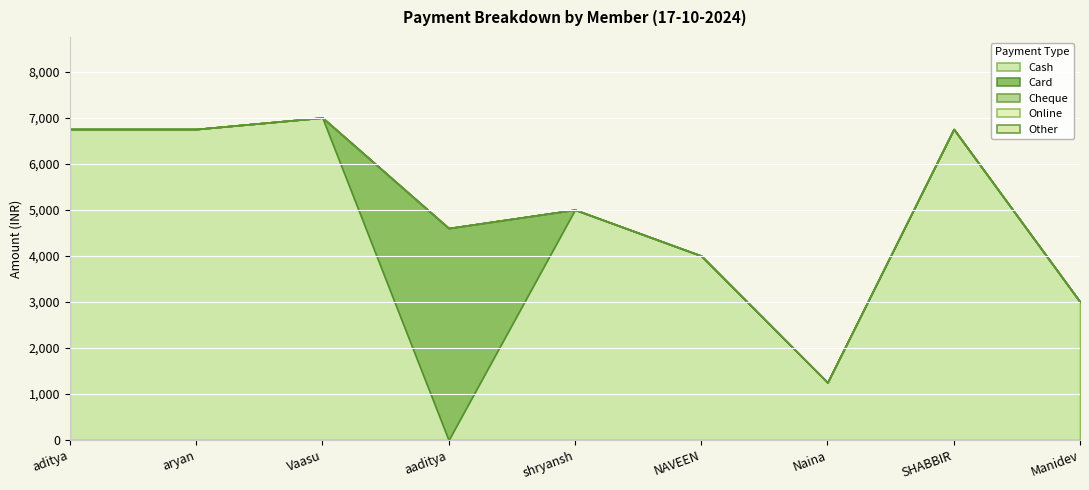

Reading left to right, transcribe all the data shown in this chart.

Cash: aditya tiwari=6750	aryan rajput=6750	Vaasu Sharma=7000	aaditya singh=0	shryansh Sukhtede=5000	NAVEEN VERMA=4000	Naina Hora=1250	SHABBIR .=6750	Manidev Nathani=3000
Card: aditya tiwari=0	aryan rajput=0	Vaasu Sharma=0	aaditya singh=4600	shryansh Sukhtede=0	NAVEEN VERMA=0	Naina Hora=0	SHABBIR .=0	Manidev Nathani=0
Cheque: aditya tiwari=0	aryan rajput=0	Vaasu Sharma=0	aaditya singh=0	shryansh Sukhtede=0	NAVEEN VERMA=0	Naina Hora=0	SHABBIR .=0	Manidev Nathani=0
Online: aditya tiwari=0	aryan rajput=0	Vaasu Sharma=0	aaditya singh=0	shryansh Sukhtede=0	NAVEEN VERMA=0	Naina Hora=0	SHABBIR .=0	Manidev Nathani=0
Other: aditya tiwari=0	aryan rajput=0	Vaasu Sharma=0	aaditya singh=0	shryansh Sukhtede=0	NAVEEN VERMA=0	Naina Hora=0	SHABBIR .=0	Manidev Nathani=0